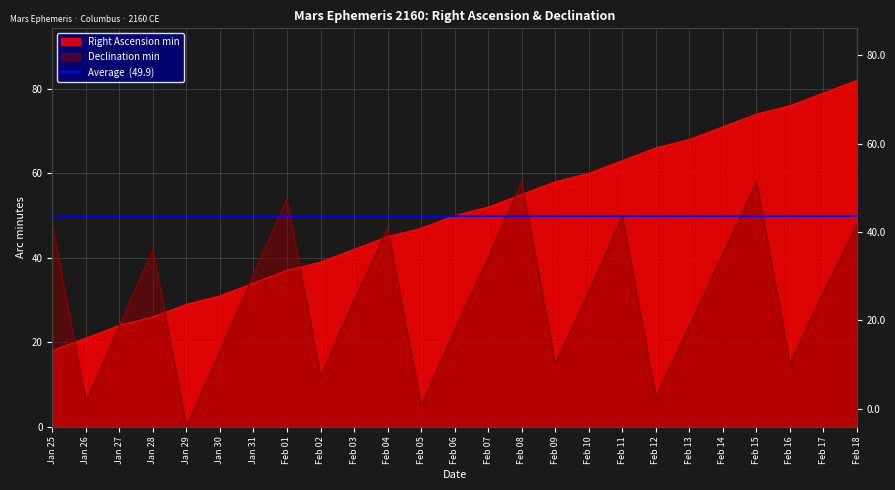

Which series has the largest range (max minus min)?

Declination deg (Right Ascension min)